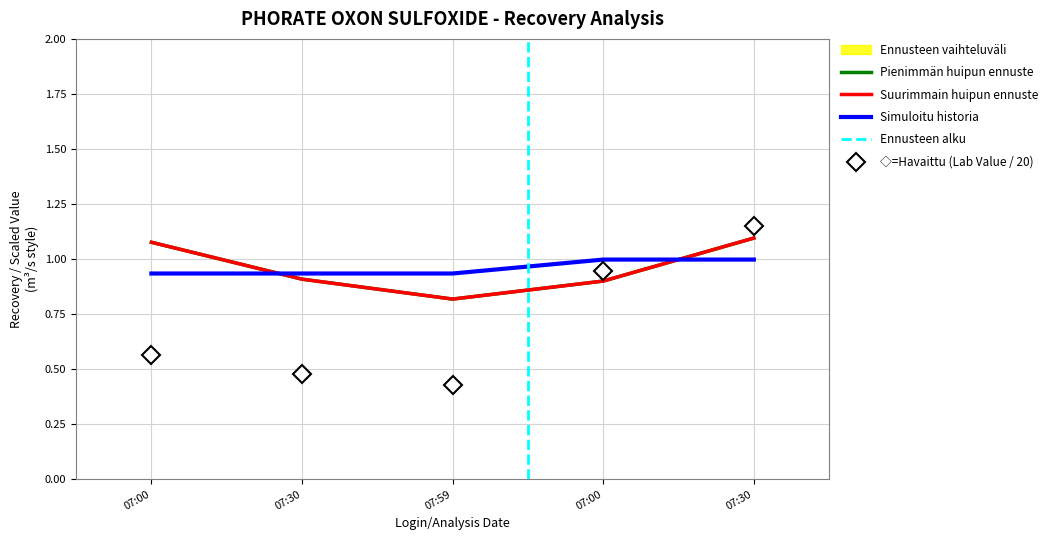

What position from the right is 2015-07-30 07:30?

4